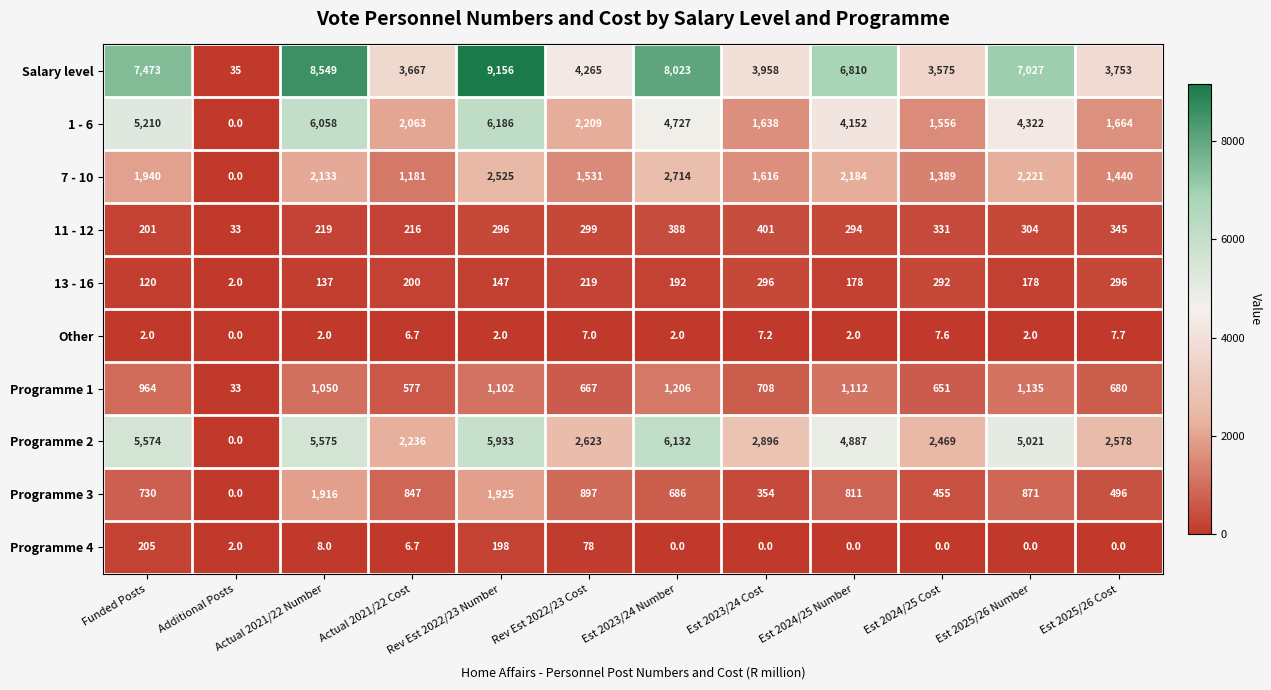

What is the approximate value of Other at Est 2025/26 Number?

2.0